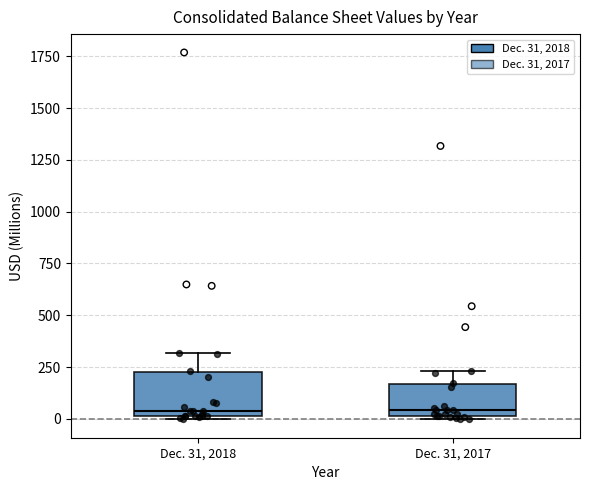

Comparing the boxes themselves (not the whiskers), which one is the tallest?

Dec. 31, 2018